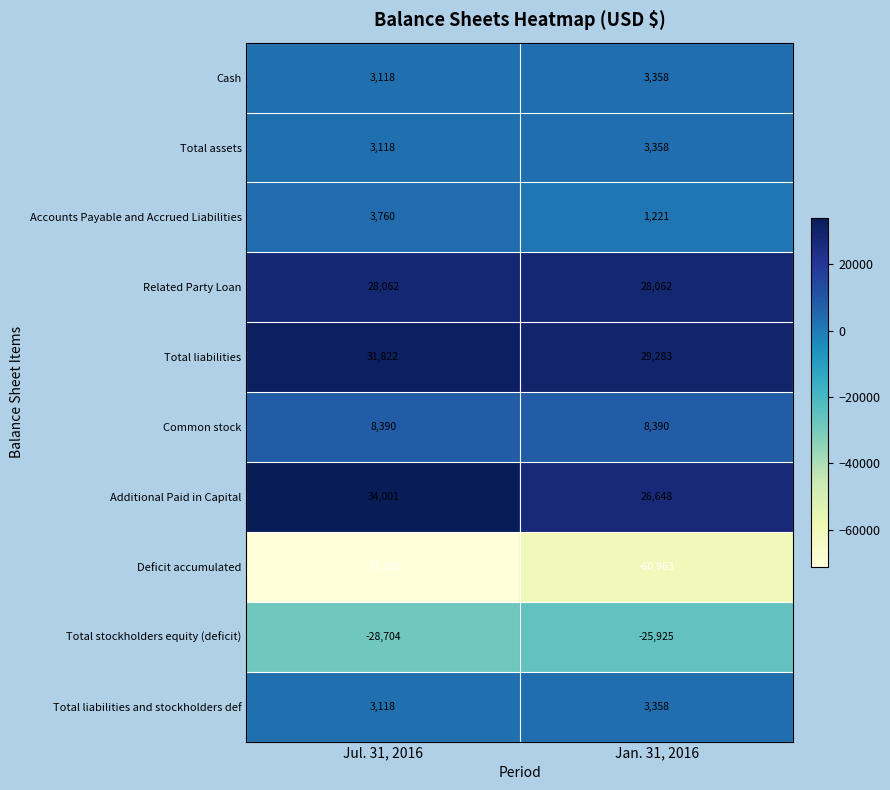

What is the sum of all Total liabilities values?

61105